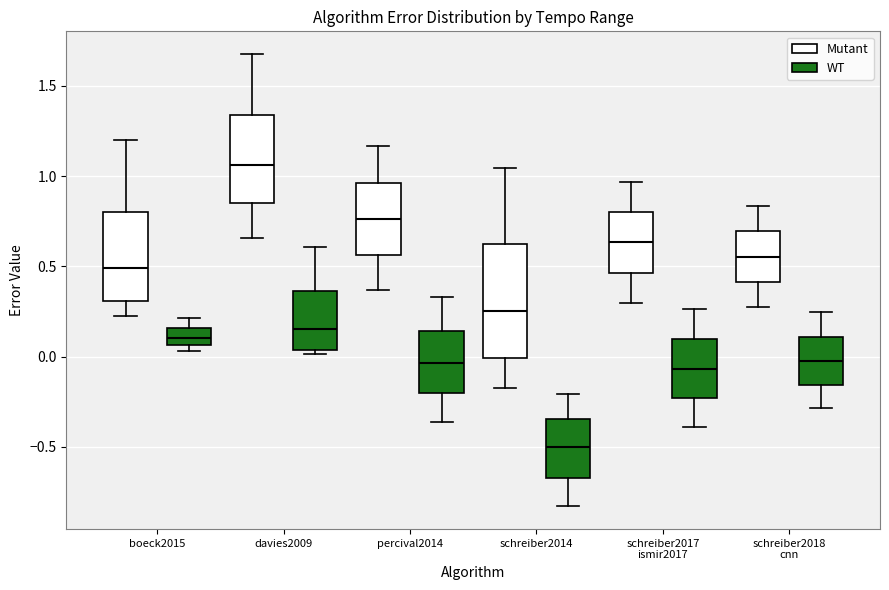

Which box is the tallest, from its lower edge to its upper edge?

schreiber2014 (Mutant)